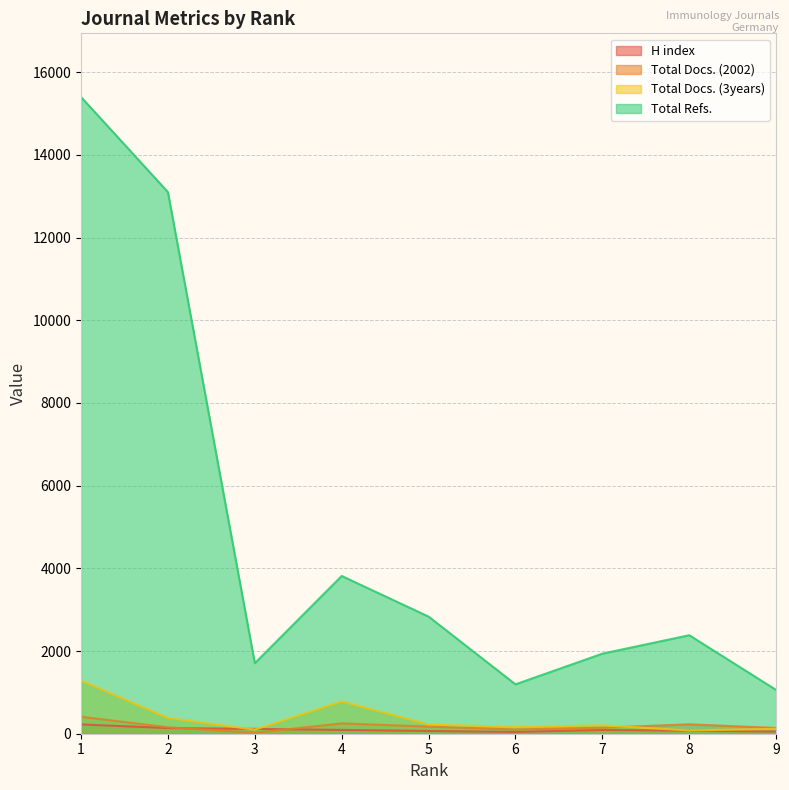

Rank the series by their maximum value, from lowest to highest.

H index, Total Docs. (2002), Total Docs. (3years), Total Refs.